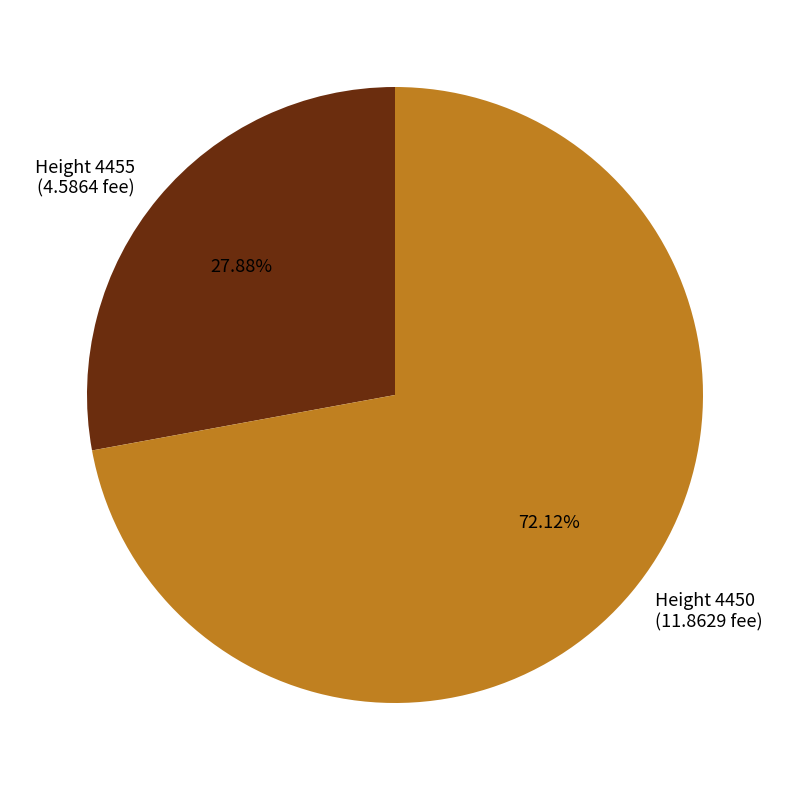

Count the number of slices in the pie.

2